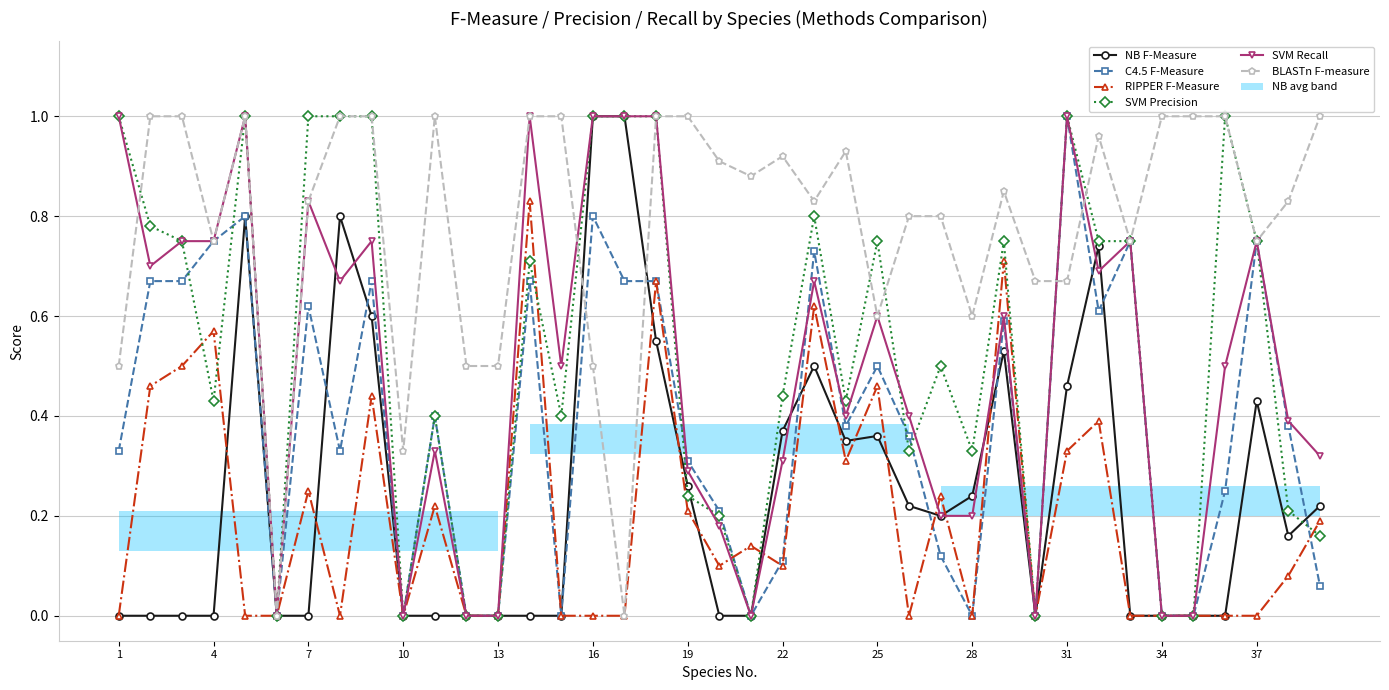

What is the difference between the maximum and minimum values in the BLASTn F-measure series?

1.0